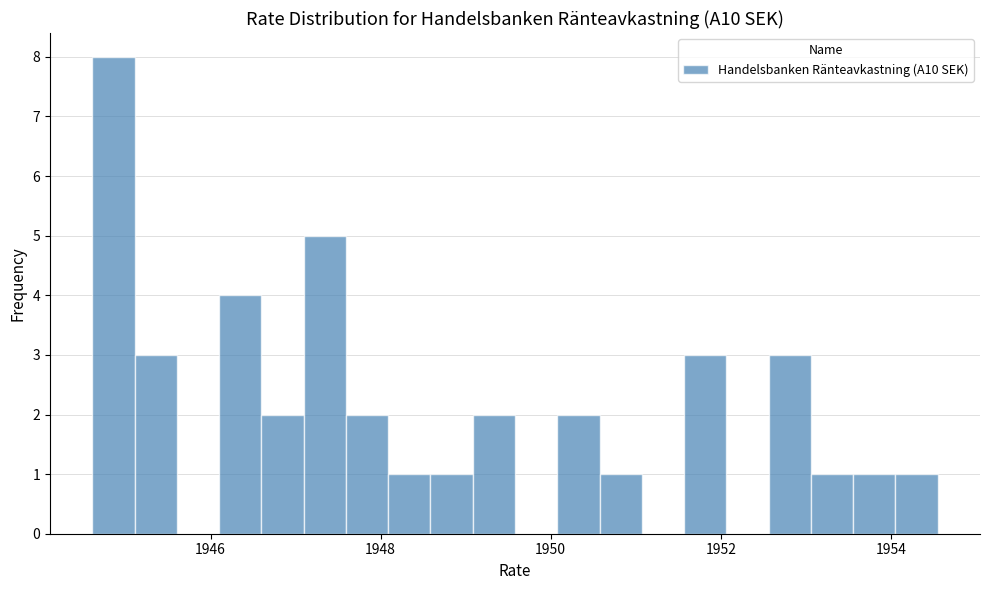

Read against the x-axis, roughly where is the centre of the tallest bar?

1944.8